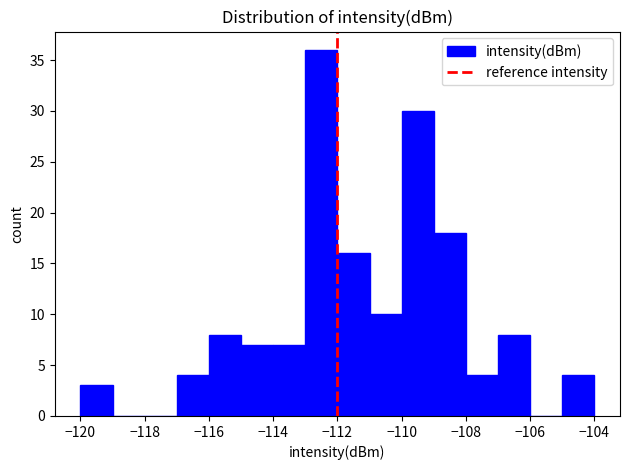

Reading left to right, list every bar in this chart as the range it spans on the x-axis followed by its height. The values are not printed on the chart, so give them approximately, as read against the axis.

-120 to -119: 3
-119 to -118: 0
-118 to -117: 0
-117 to -116: 4
-116 to -115: 8
-115 to -114: 7
-114 to -113: 7
-113 to -112: 36
-112 to -111: 16
-111 to -110: 10
-110 to -109: 30
-109 to -108: 18
-108 to -107: 4
-107 to -106: 8
-106 to -105: 0
-105 to -104: 4